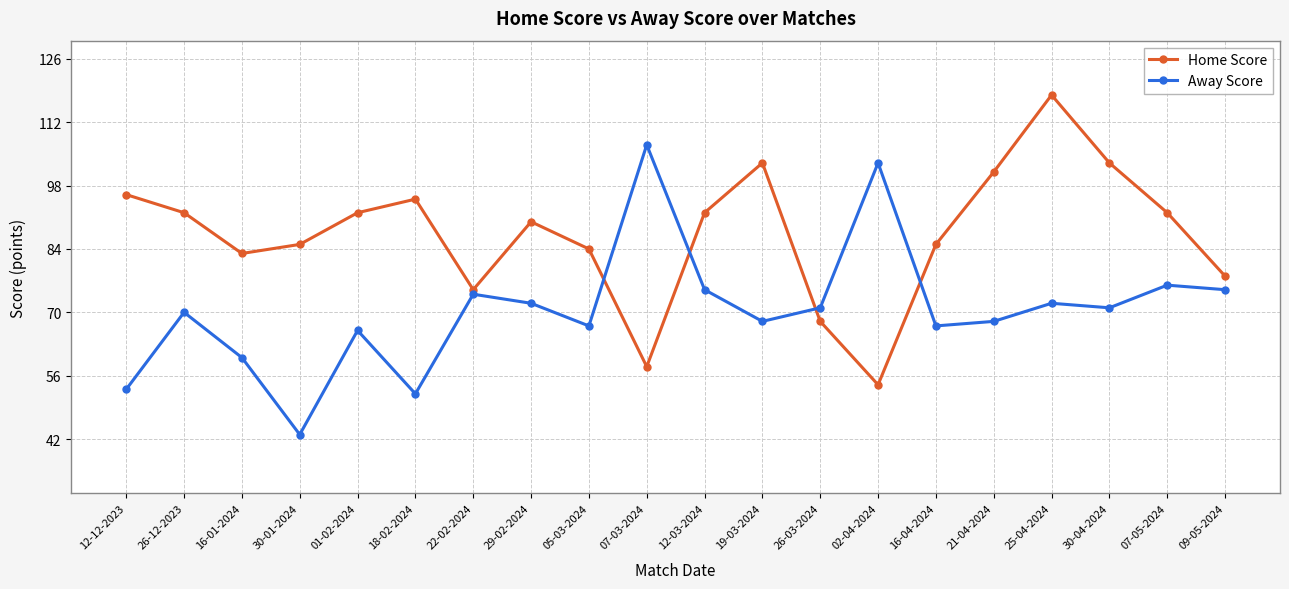

What is the total value across all series at 26-03-2024?

139